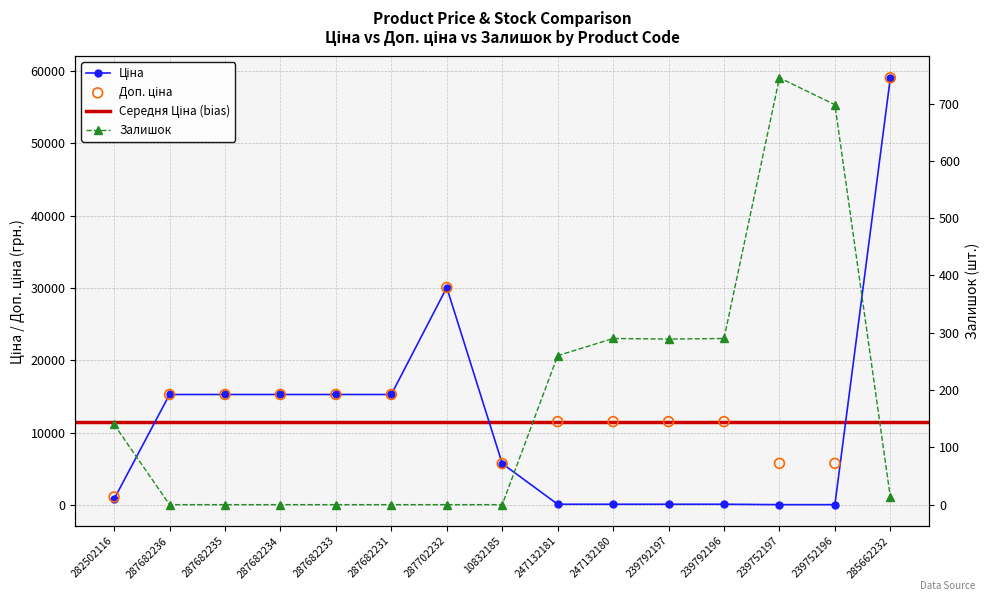

Which series reaches the maximum Y coordinate?

Ціна